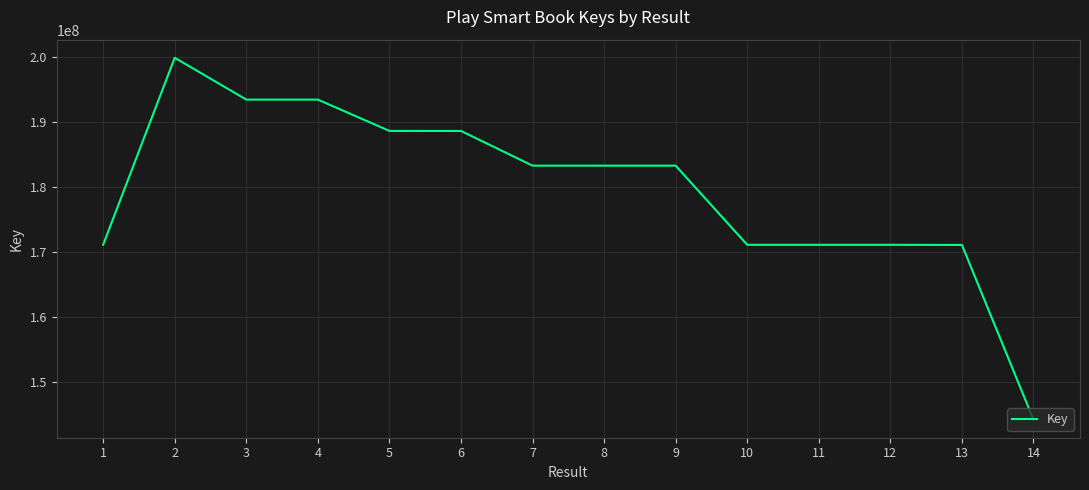

What is the smallest value displayed?

144175683